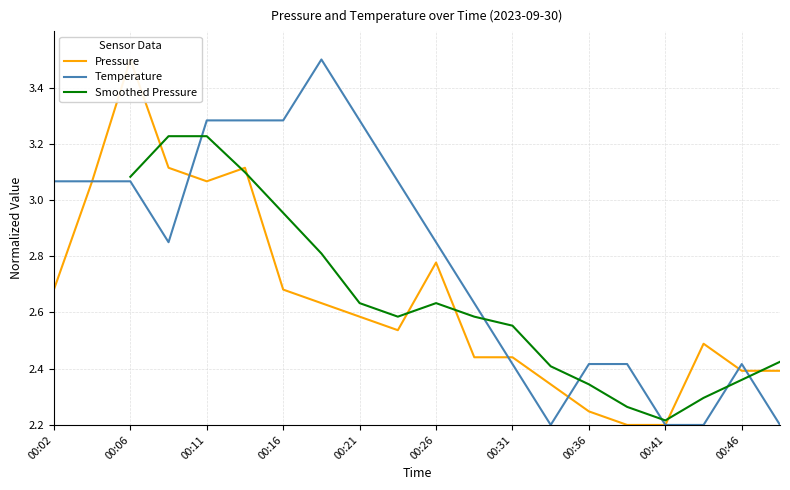

What is the minimum value for Temperature?

2.2